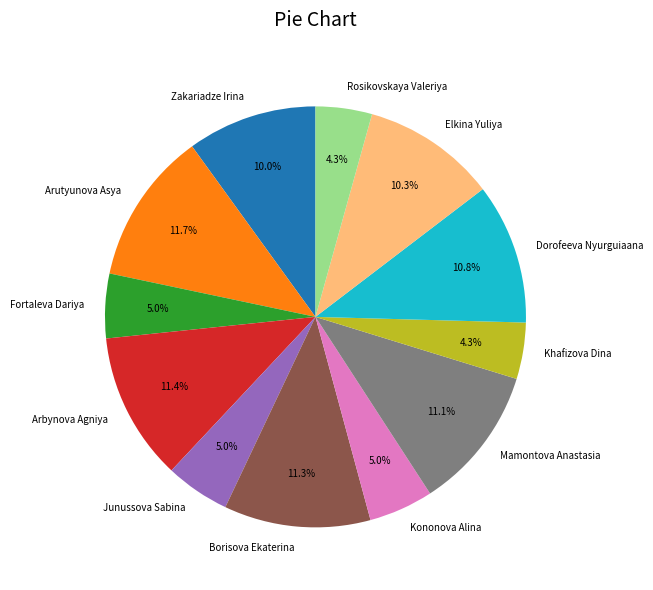

Approximately how many times larger is the value at Rosikovskaya Valeriya compared to Kononova Alina?

0.9